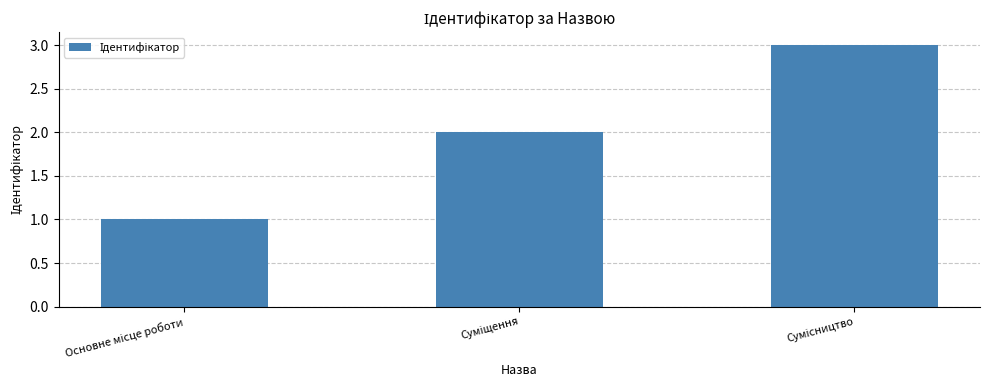

What is the difference between the maximum and minimum values?

2